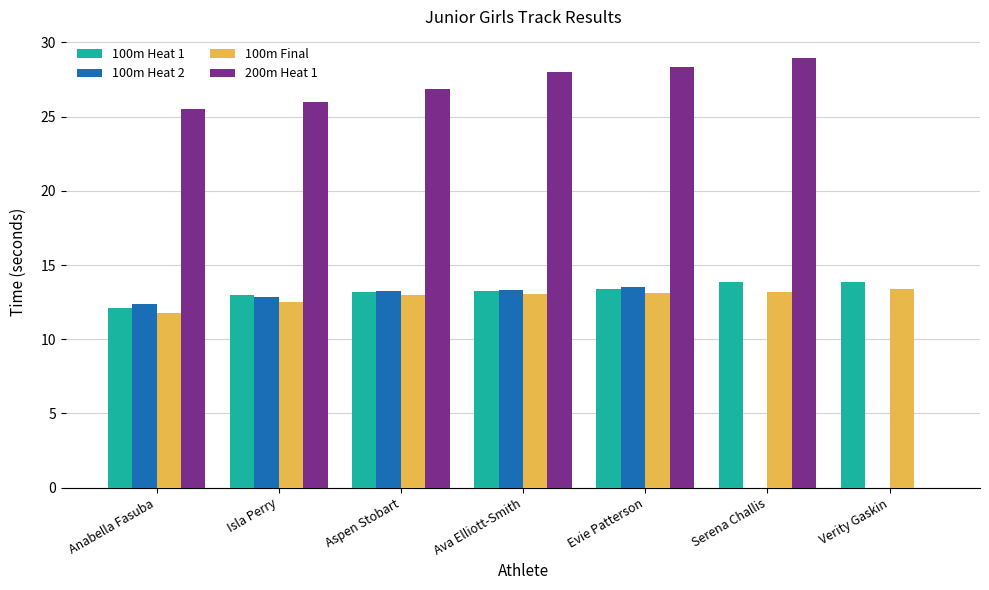

Read the 100m Heat 1 value at Serena Challis.

13.9